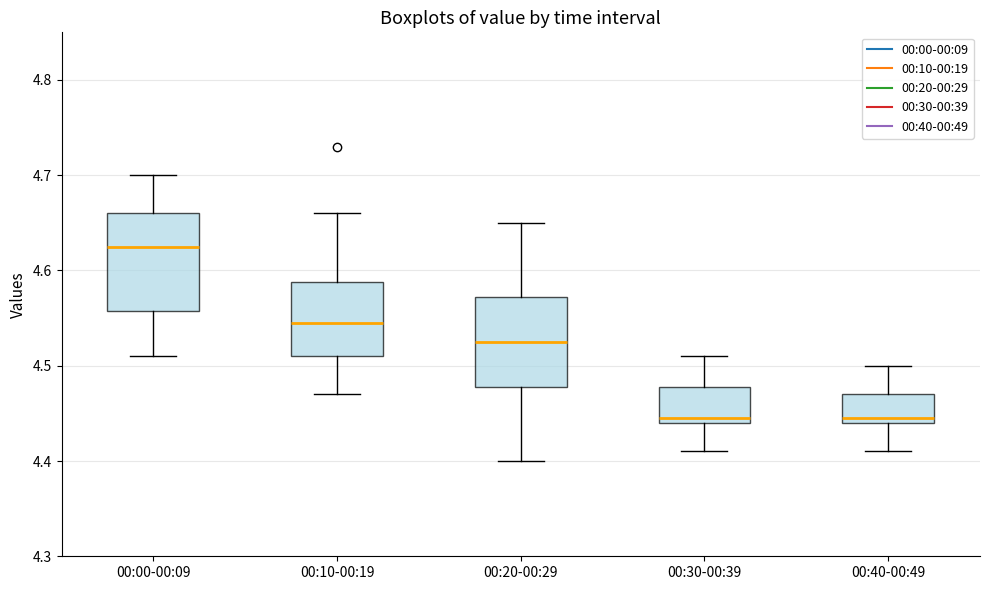

Reading left to right, read every box against the y-axis: the position of its median line, the range the box covers, and the ends of its whiskers. The values are not printed on the chart, so give them approximately, as read against the axis.

00:00-00:09: median 4.63, box 4.56 to 4.66, whiskers 4.51 to 4.70
00:10-00:19: median 4.55, box 4.51 to 4.59, whiskers 4.47 to 4.66
00:20-00:29: median 4.53, box 4.48 to 4.57, whiskers 4.40 to 4.65
00:30-00:39: median 4.45, box 4.44 to 4.48, whiskers 4.41 to 4.51
00:40-00:49: median 4.45, box 4.44 to 4.47, whiskers 4.41 to 4.50